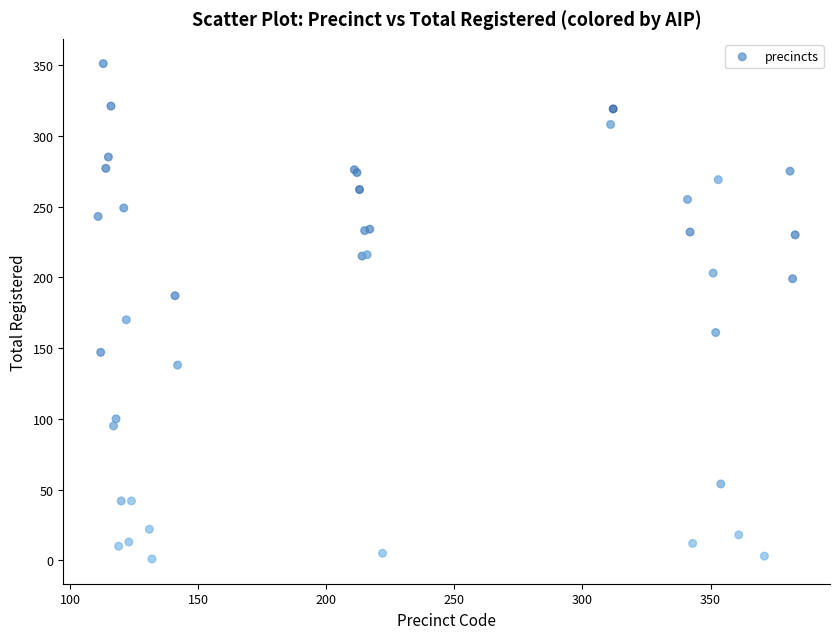

What Y value in the scatter plot is closest to 176?

170